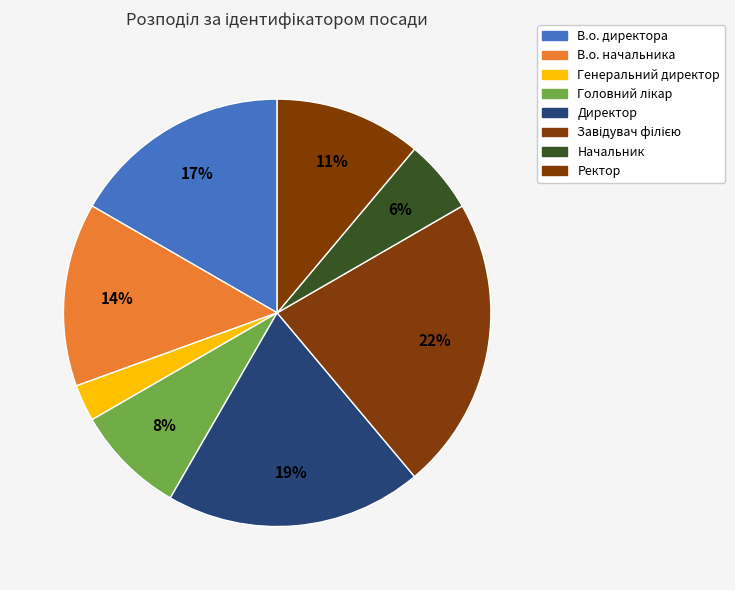

How many slices are in this pie chart?

8